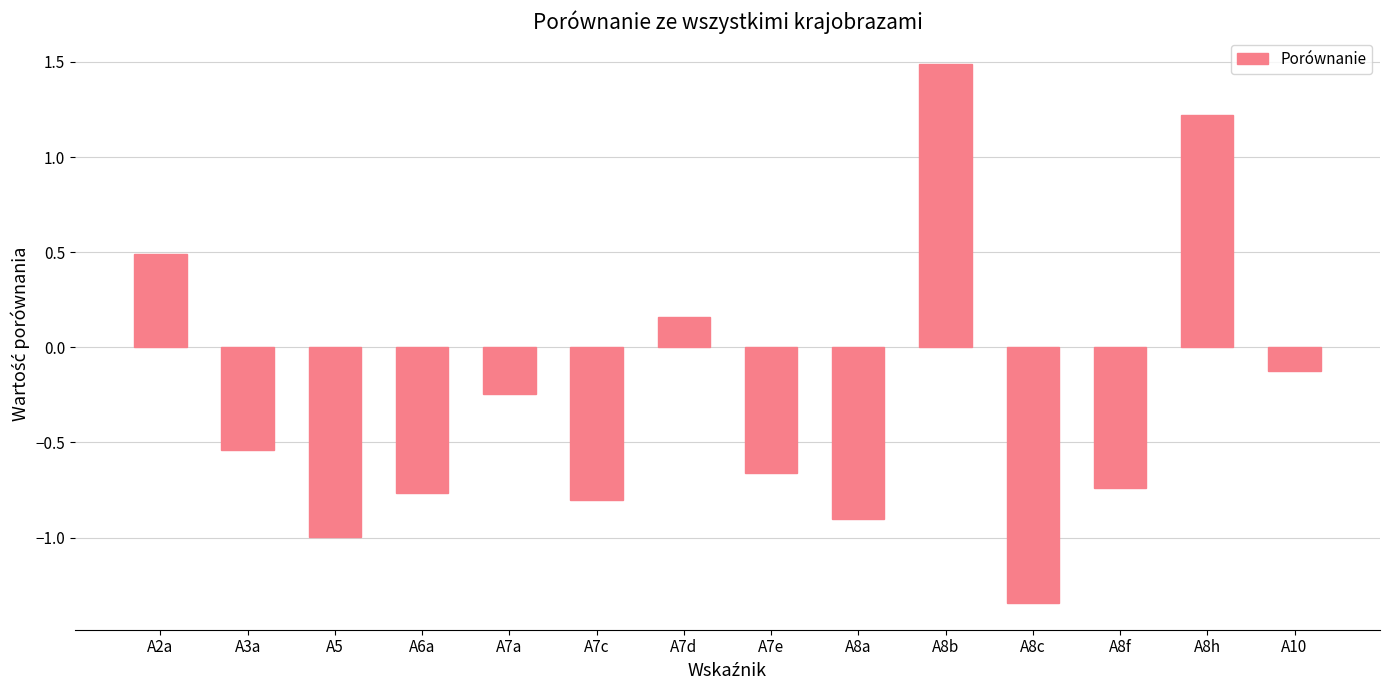

What is the label of the 10th bar from the right?

A7a